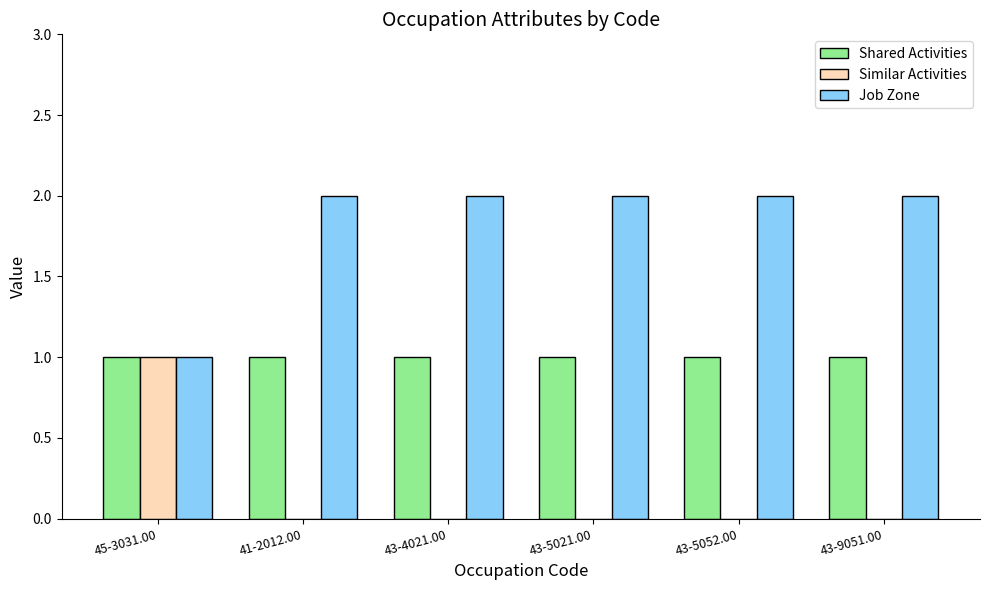

What is the sum of all Shared Activities values?

6